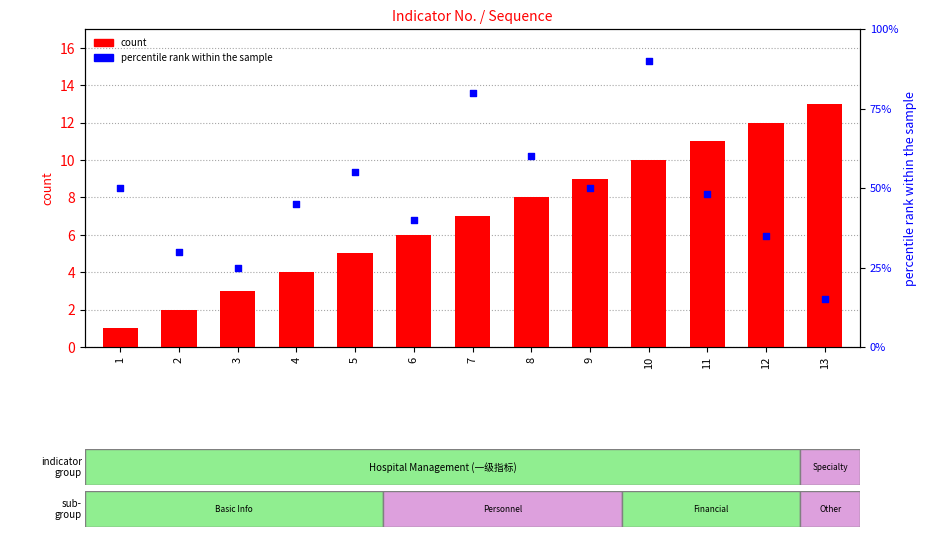

Which series has the largest Y range (max minus min)?

percentile rank within the sample